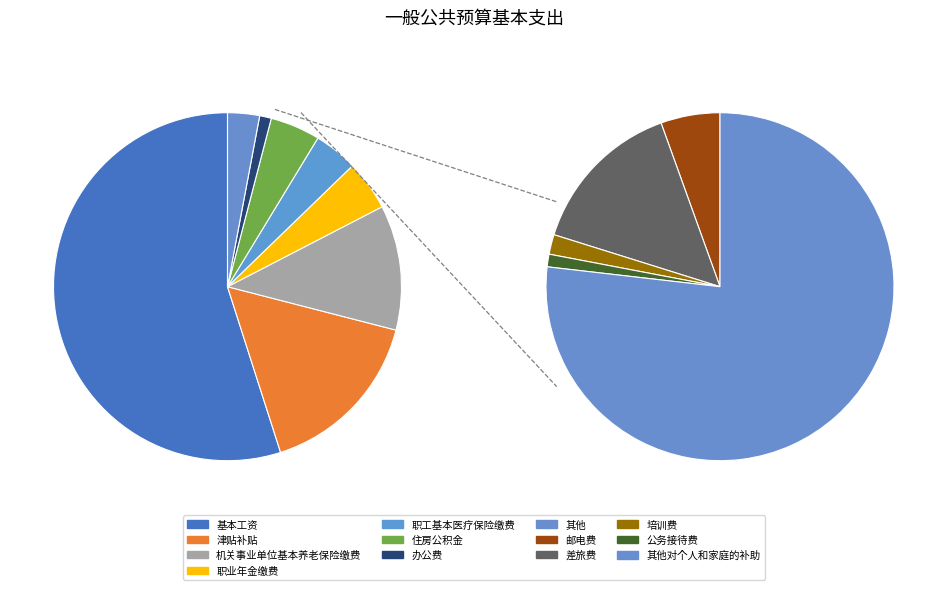

True or false: 差旅费 accounts for 0% of the total.

True